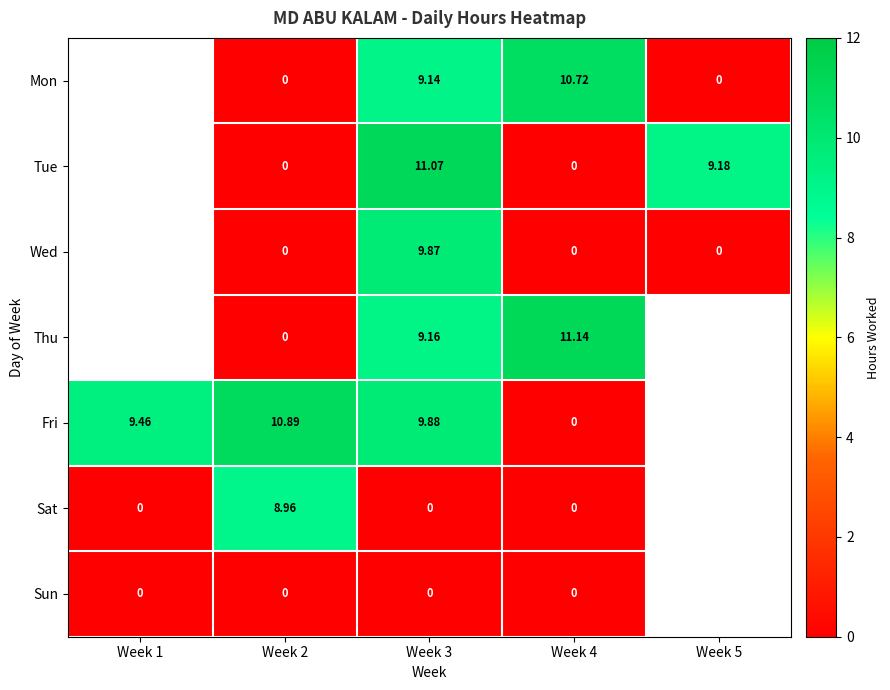

What is the difference between the highest and lowest values at Week 3?

11.1